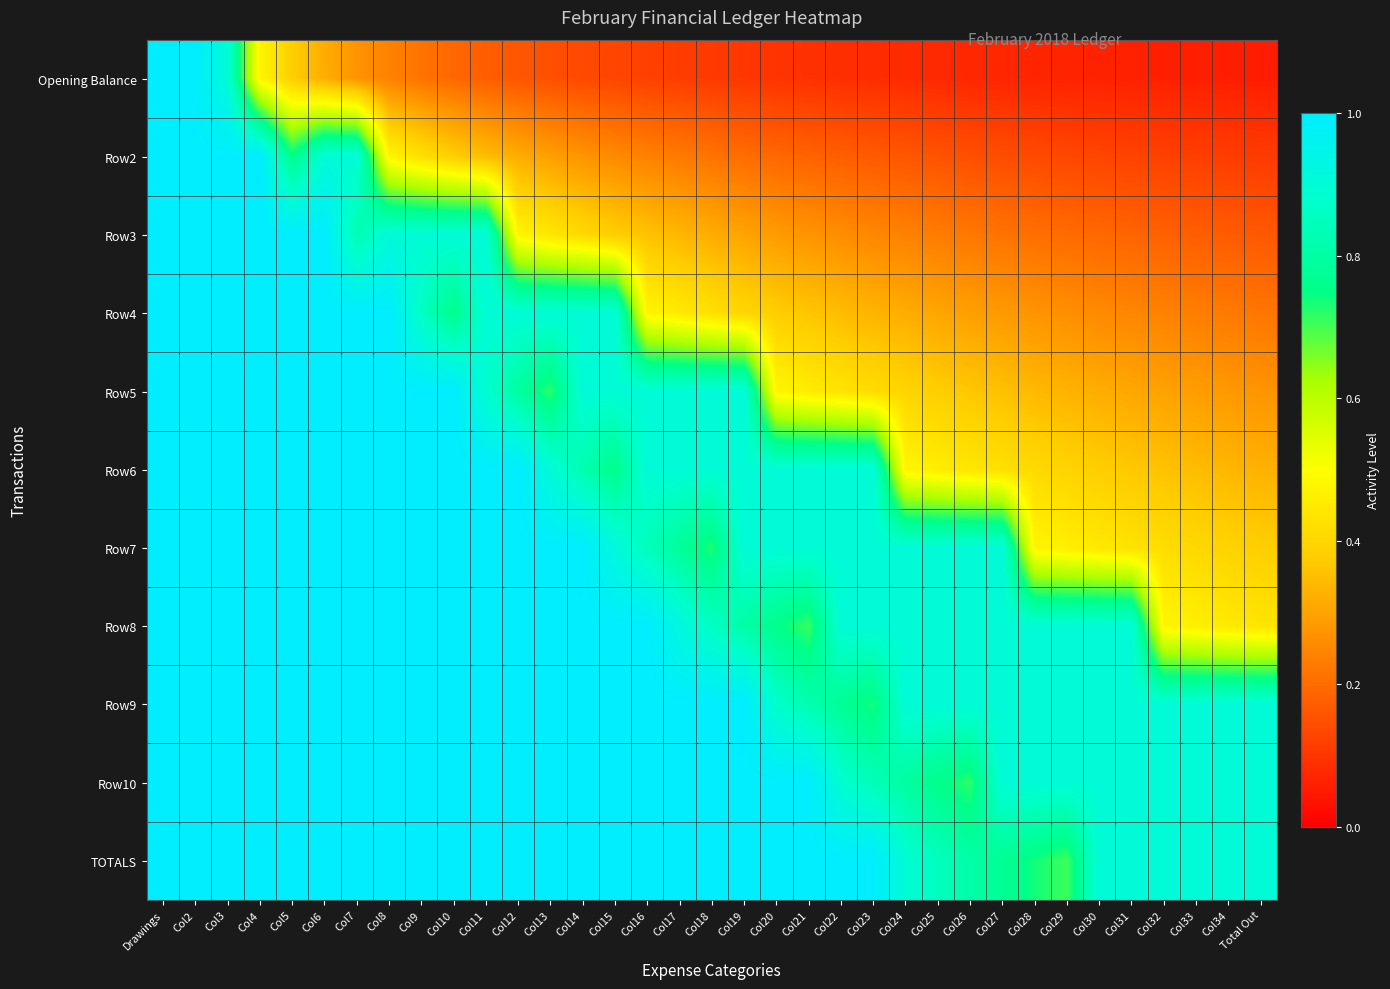

List the series in order of their peak value, lowest first.

Opening Balance, Row2, Row3, Row4, Row5, Row6, Row7, Row8, Row9, Row10, TOTALS